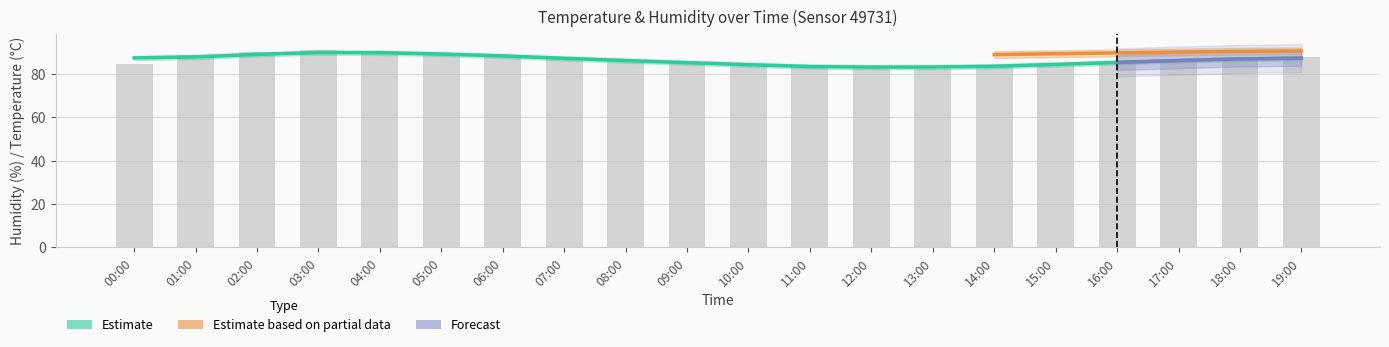

Approximately how many times larger is the value at 02:00 compared to 08:00?

1.0